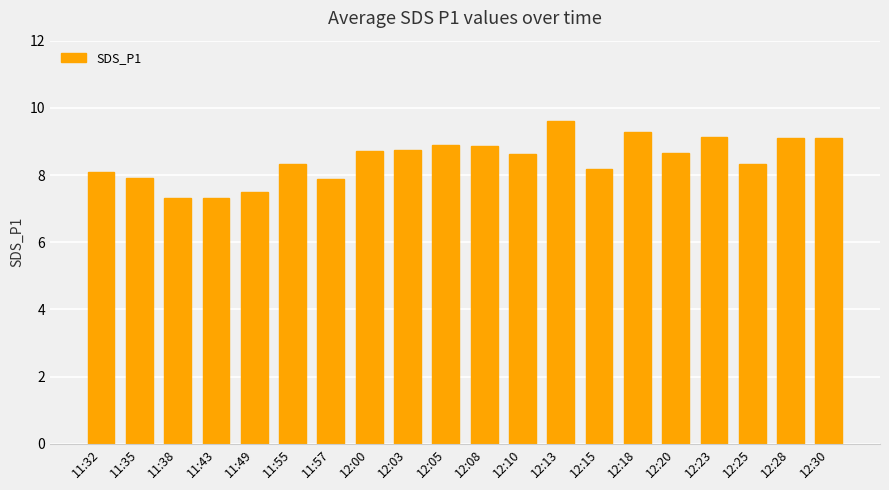

What is the maximum value shown in the chart?

9.6